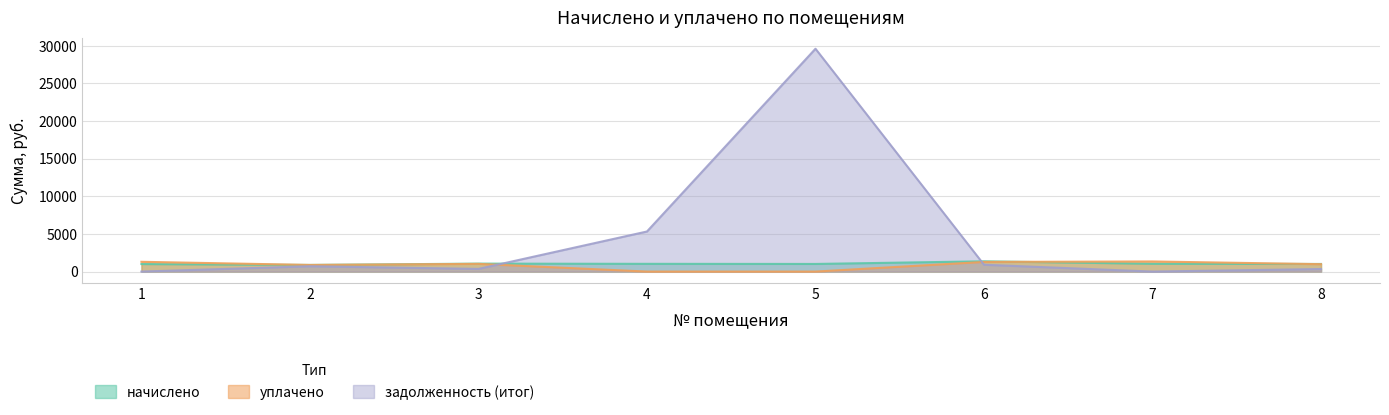

How many lines are shown in the chart?

3